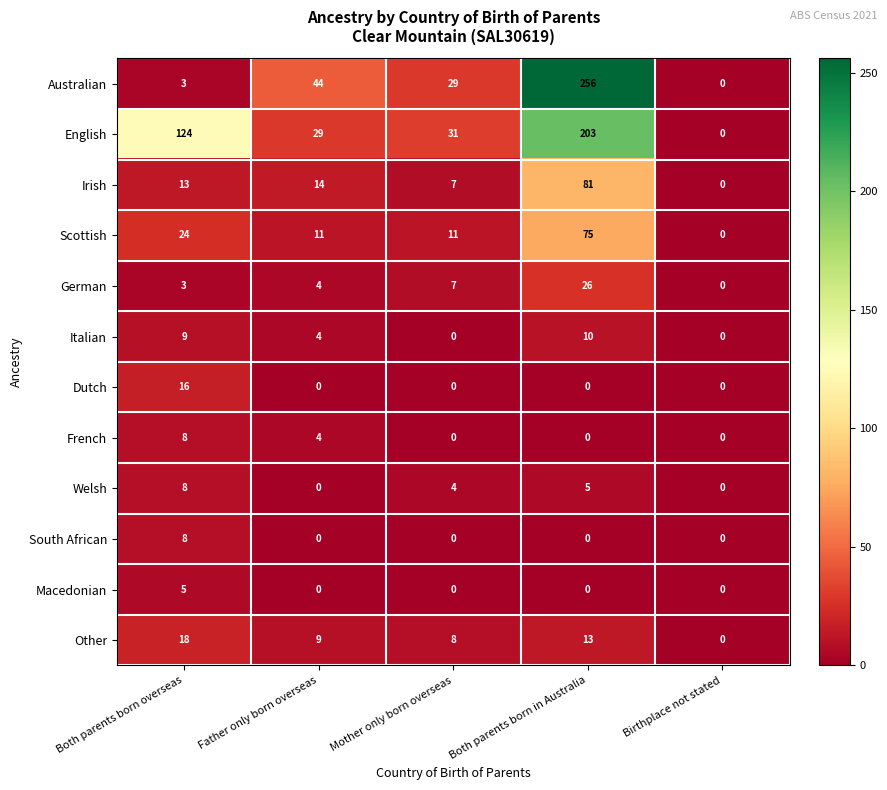

What is the difference between the second highest and minimum values in the German series?

7